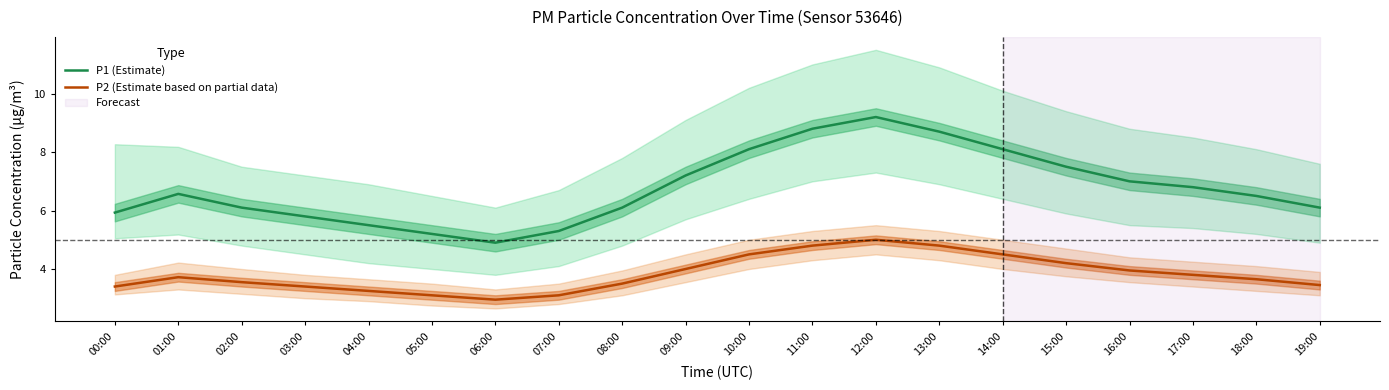

The value of P2 (Estimate based on partial data) at 01:00 is 3.7. True or false?

True